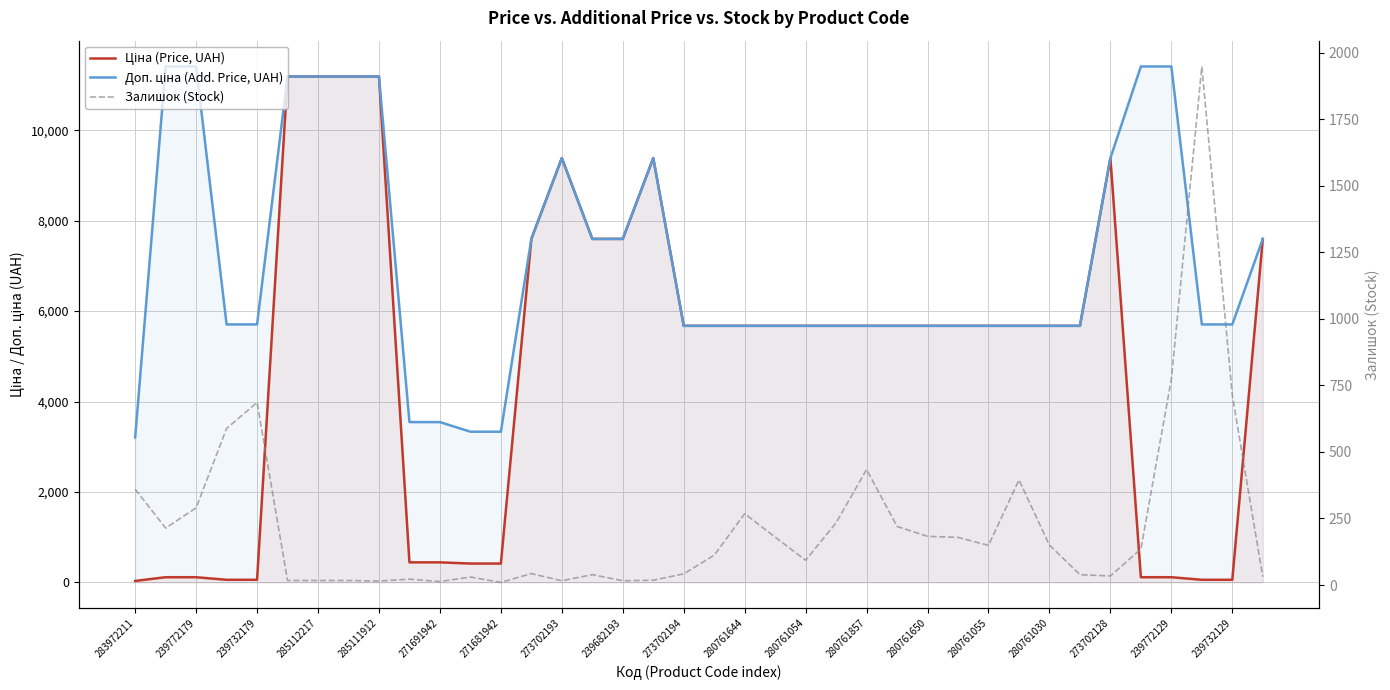

Rank the series by their maximum value, from lowest to highest.

Залишок (Stock), Ціна (Price, UAH), Доп. ціна (Add. Price, UAH)